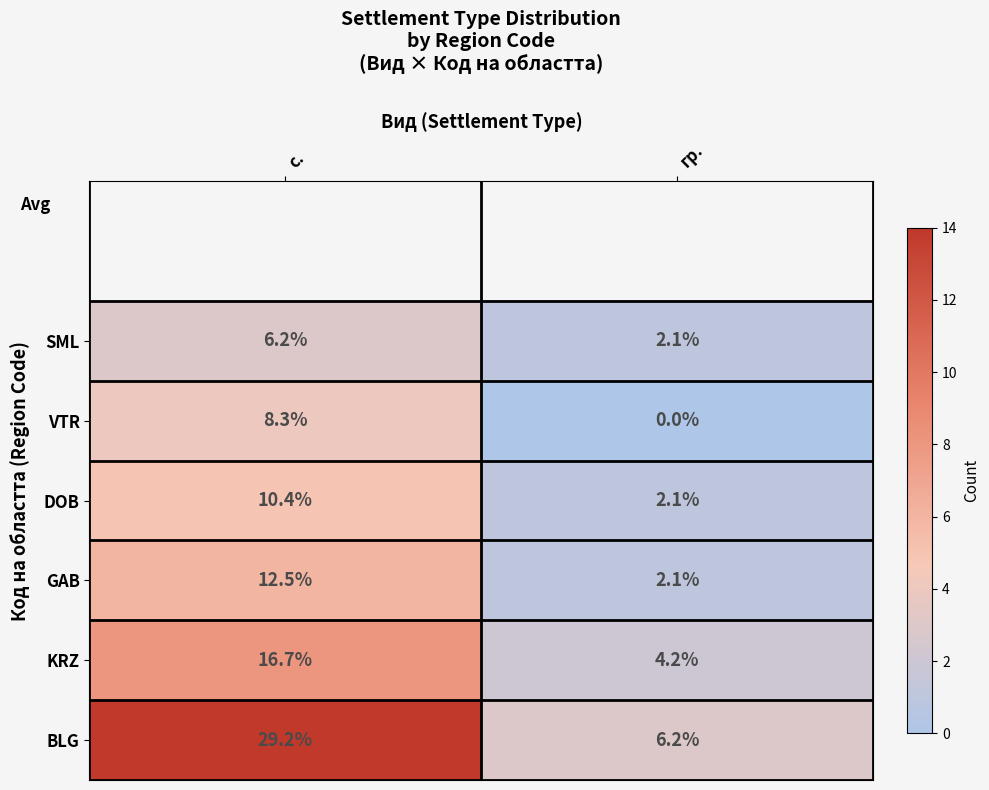

Is it true that SML equals 3.7 at с.?

False